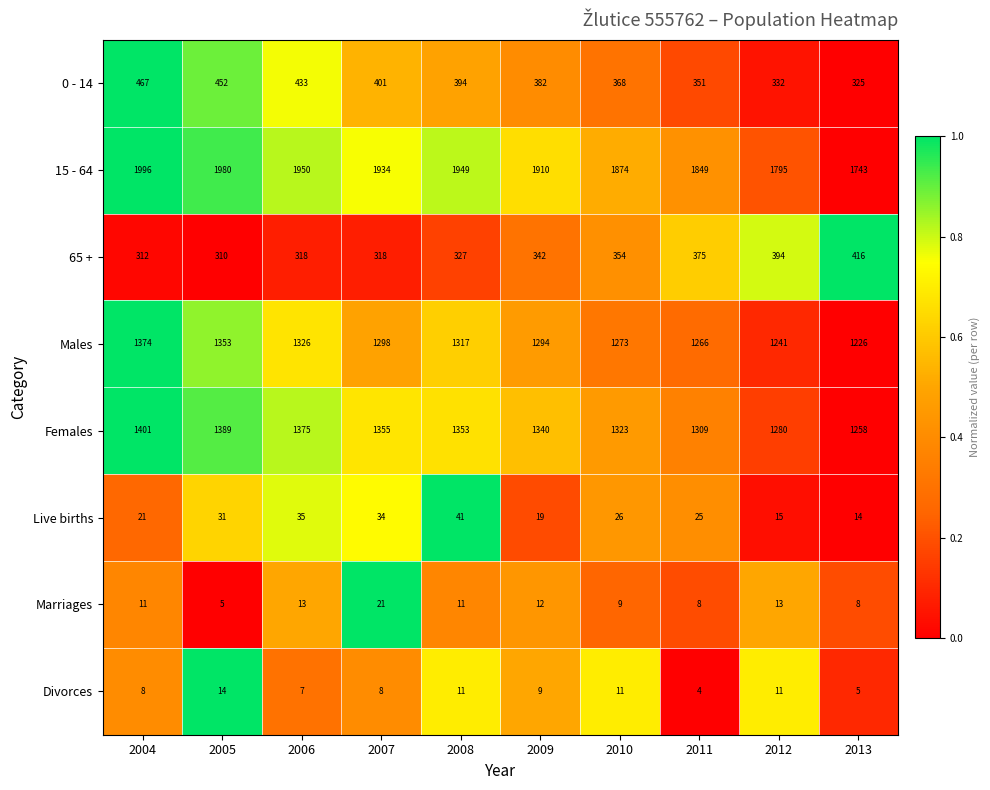

What is the total value across all series at 2005?

5534